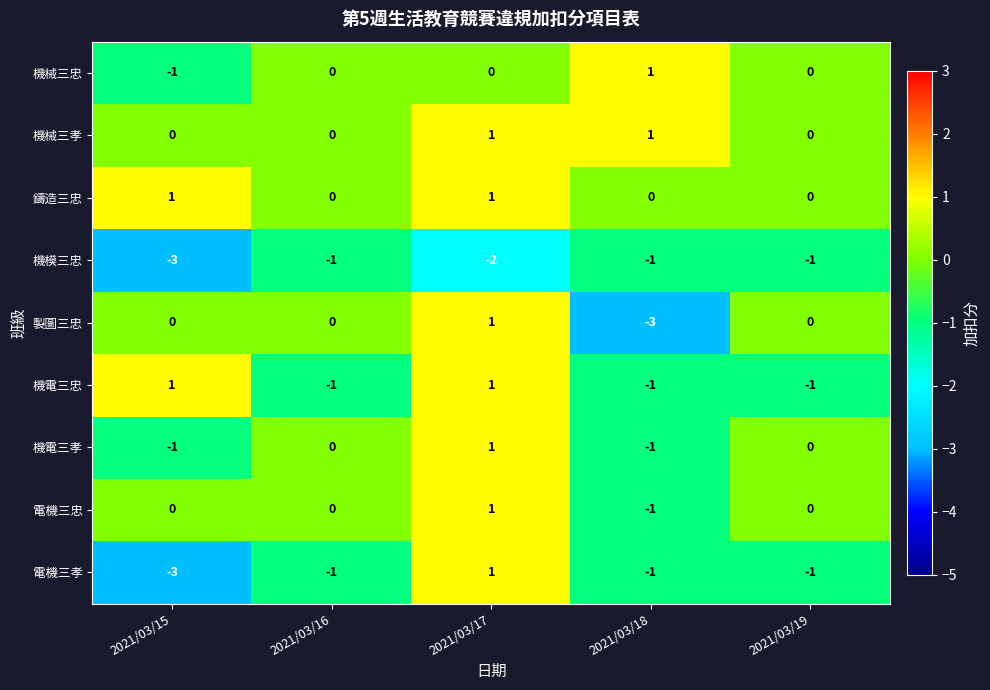

Which series changed the most between 2021/03/15 and 2021/03/17?

電機三孝